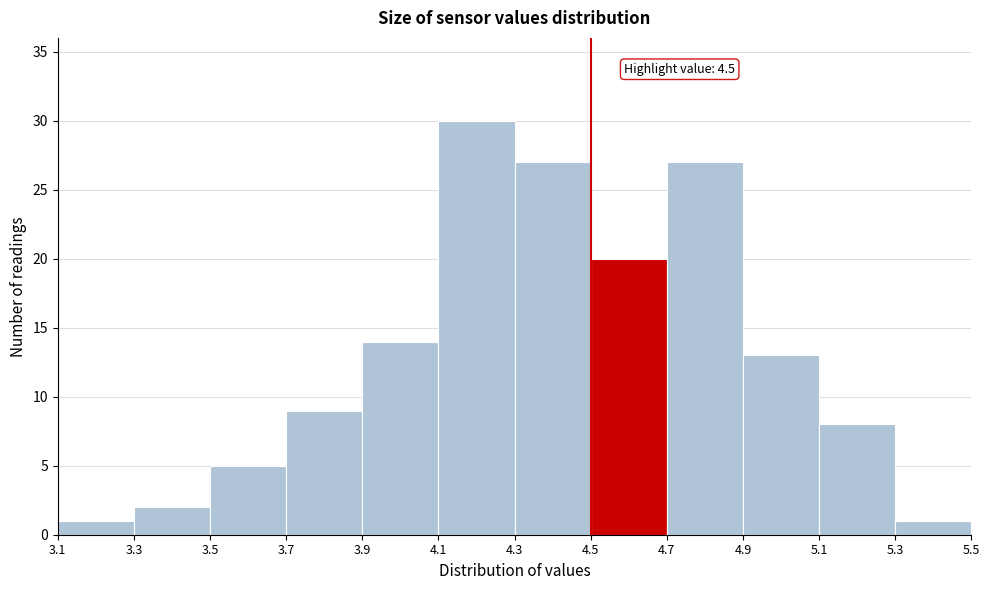

Which range on the x-axis has the tallest bar?

4.1 to 4.3